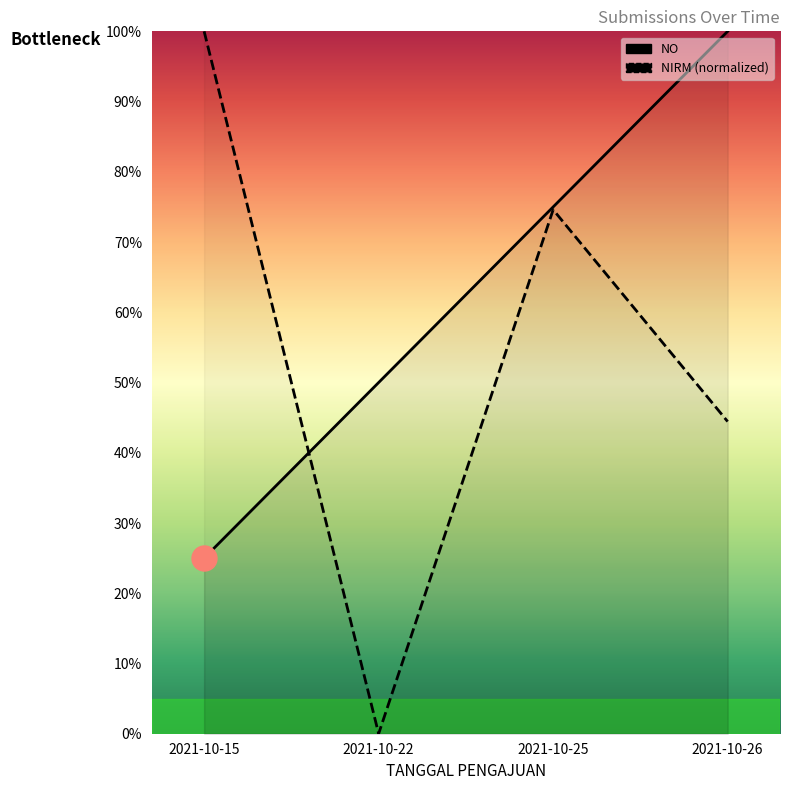

Which series changed the most between 2021-10-22 and 2021-10-26?

NO